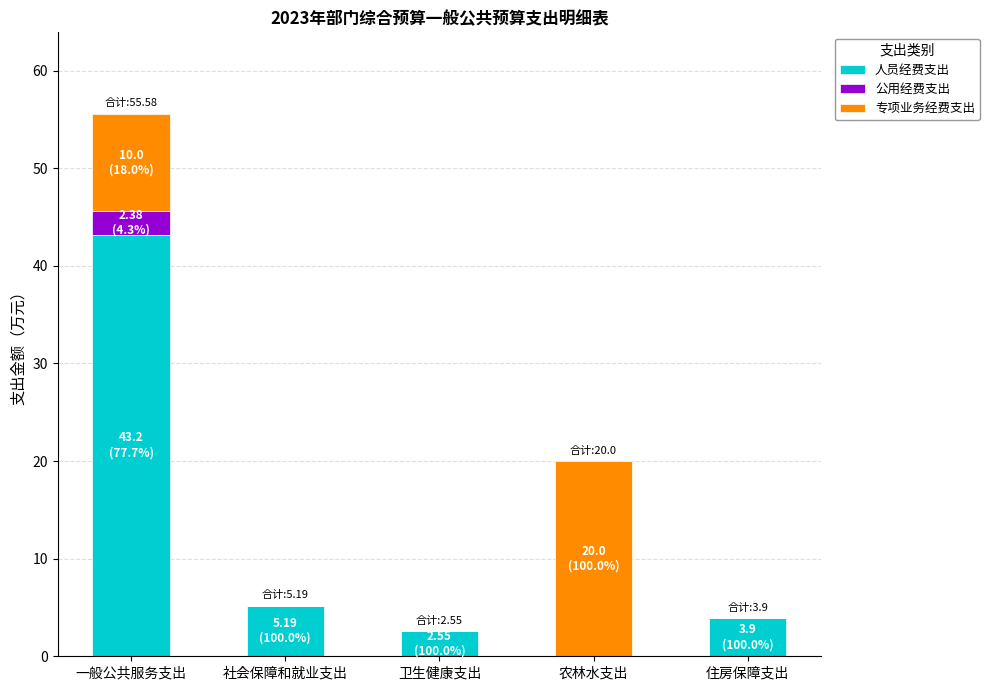

What is the total value across all series at 住房保障支出?

3.9